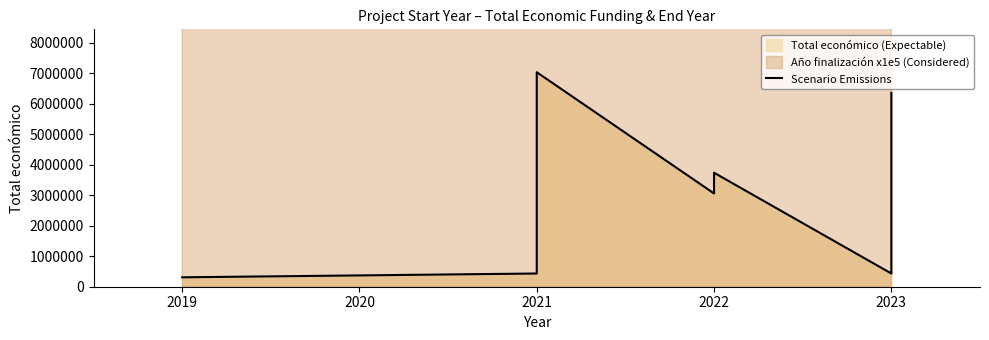

What is the difference between the second highest and minimum values?

6049262